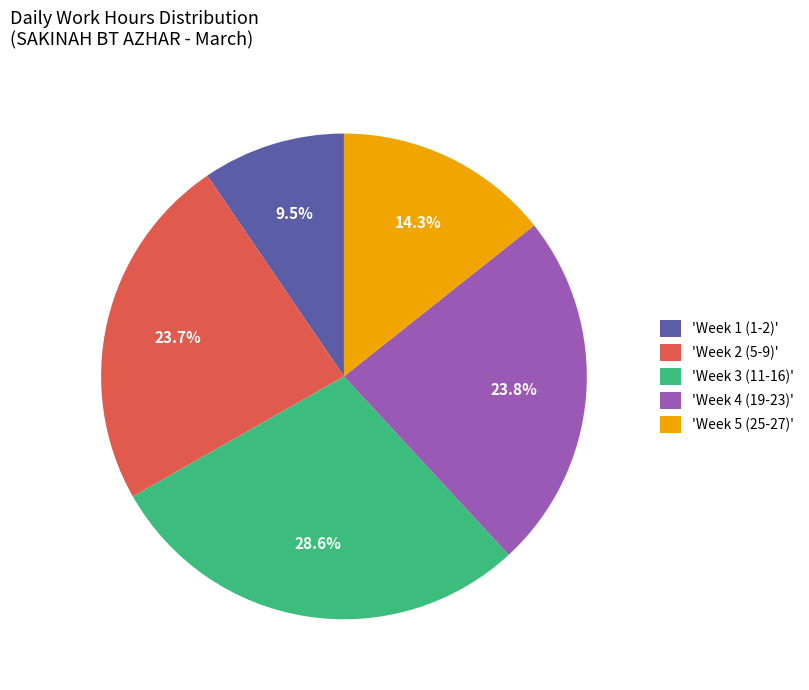

Is there any slice that represents more than half of the pie?

No